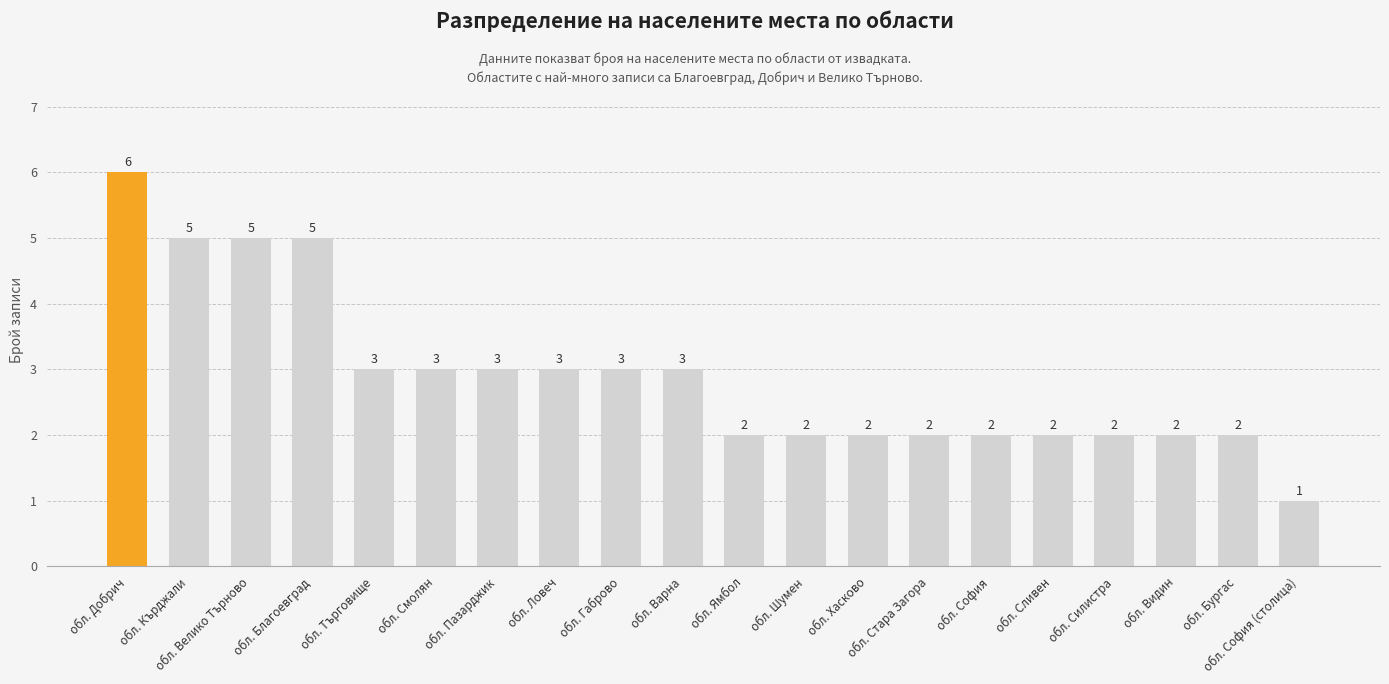

At which label does the data first exceed 3?

обл. Добрич